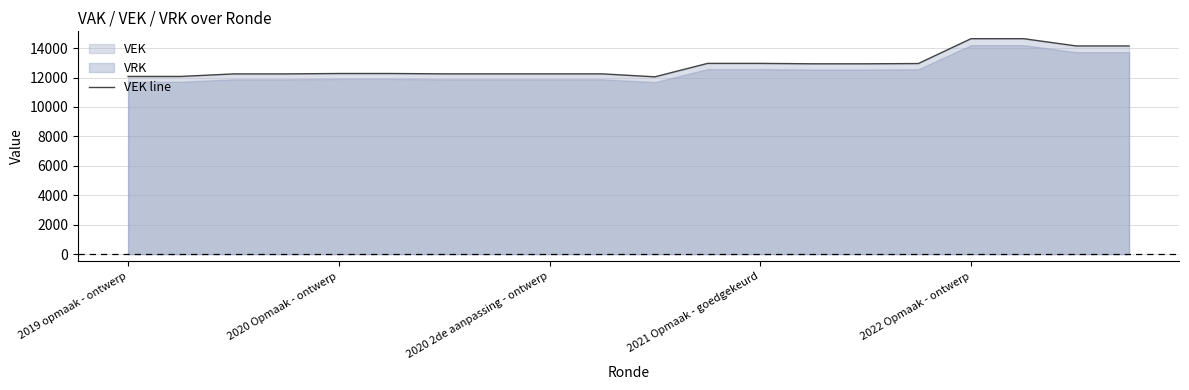

What is the highest value of the VEK line series?

14638